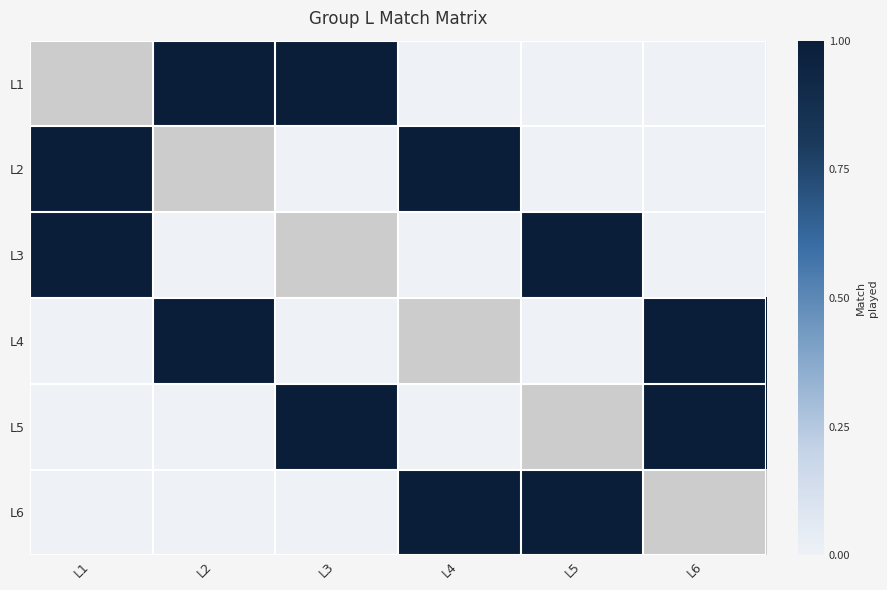

True or false: L4 has a value of 0.0 at L1.

True